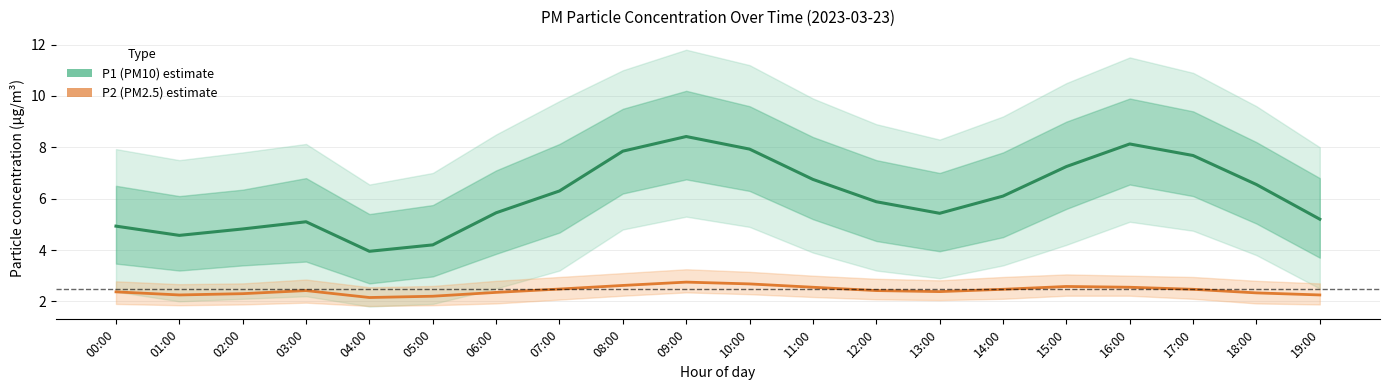

True or false: P2 (PM2.5) and P1 (PM10) cross at least once.

False